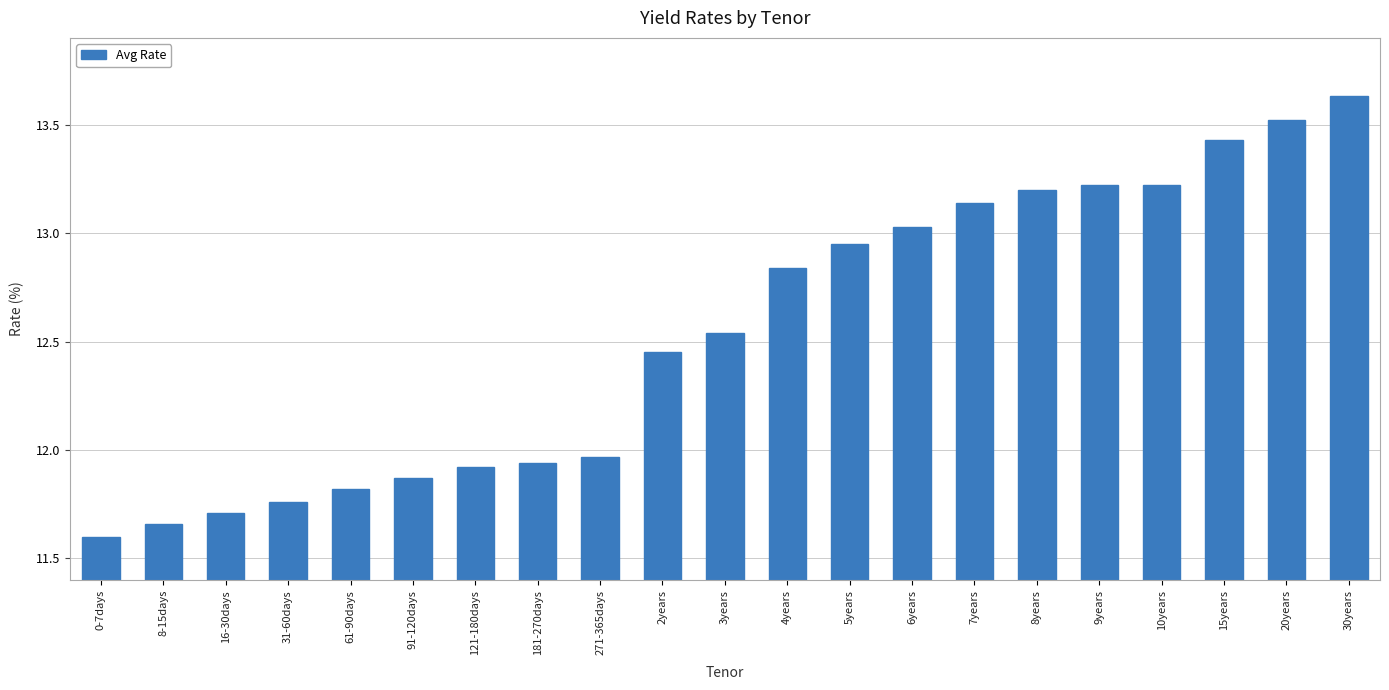

True or false: the data shows 7.0 at 10years.

False